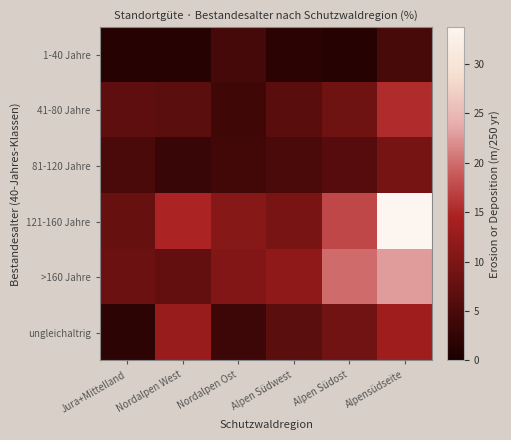

Reading left to right, extract all data points from this chart.

1-40 Jahre: Jura+Mittelland=1.4	Nordalpen West=1.4	Nordalpen Ost=4.5	Alpen Südwest=1.9	Alpen Südost=1.4	Alpensüdseite=4.7
41-80 Jahre: Jura+Mittelland=6.9	Nordalpen West=6.6	Nordalpen Ost=3.9	Alpen Südwest=6.5	Alpen Südost=8.5	Alpensüdseite=15.3
81-120 Jahre: Jura+Mittelland=4.9	Nordalpen West=3.1	Nordalpen Ost=4.1	Alpen Südwest=4.9	Alpen Südost=6.1	Alpensüdseite=9.3
121-160 Jahre: Jura+Mittelland=7.7	Nordalpen West=14.7	Nordalpen Ost=11.0	Alpen Südwest=9.6	Alpen Südost=17.4	Alpensüdseite=33.7
>160 Jahre: Jura+Mittelland=8.2	Nordalpen West=7.5	Nordalpen Ost=10.5	Alpen Südwest=11.8	Alpen Südost=20.0	Alpensüdseite=22.9
ungleichaltrig: Jura+Mittelland=2.0	Nordalpen West=12.8	Nordalpen Ost=3.6	Alpen Südwest=6.6	Alpen Südost=8.9	Alpensüdseite=13.5